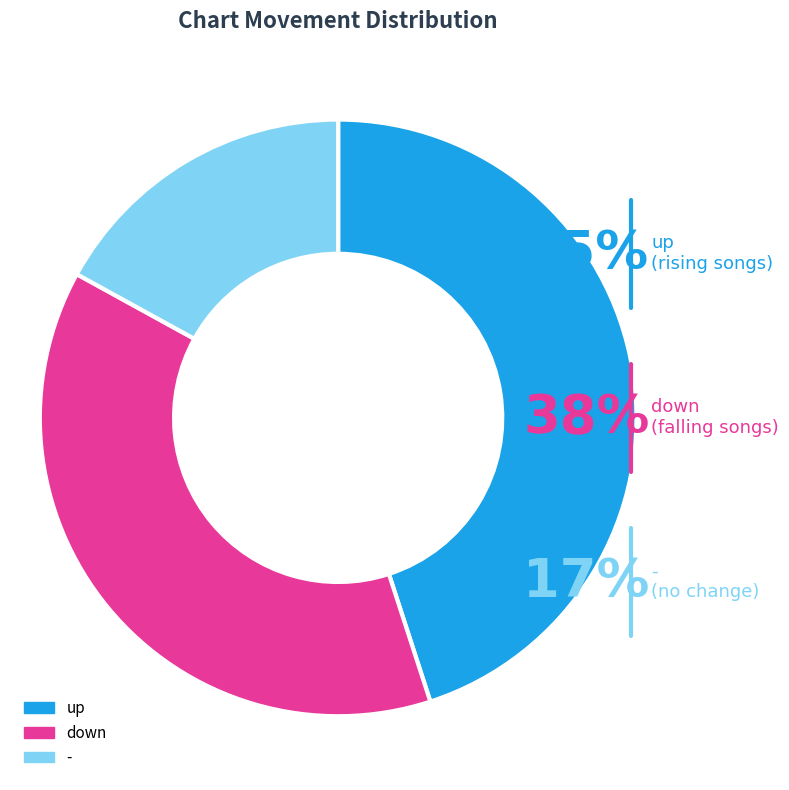

How many slices are in this pie chart?

3